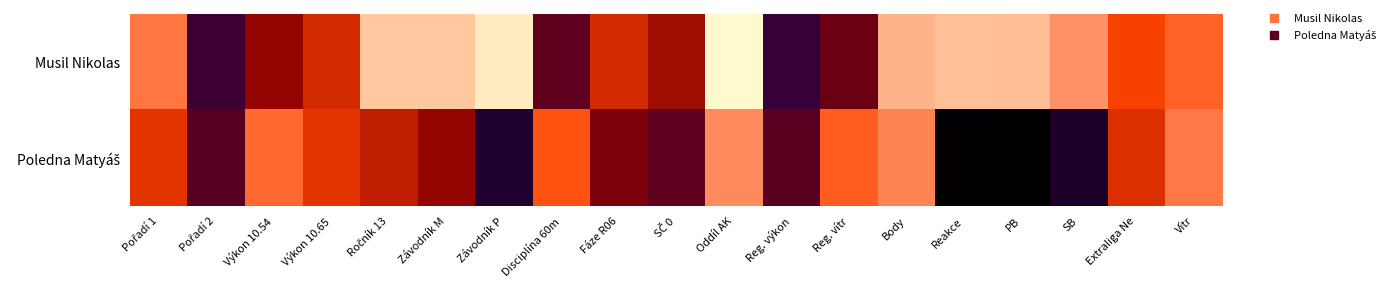

Which series has the largest range (max minus min)?

Musil Nikolas